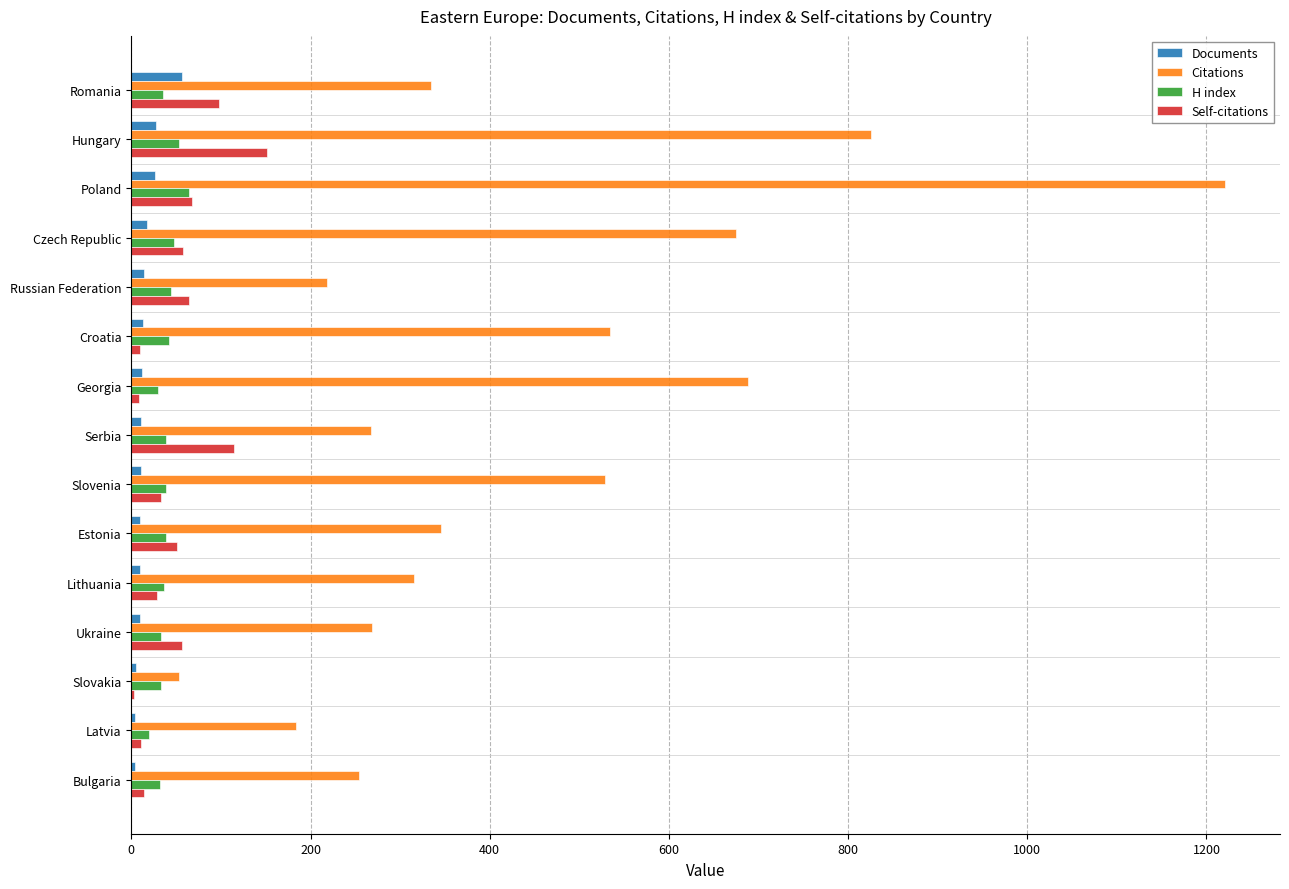

What is the greatest value displayed?

1221